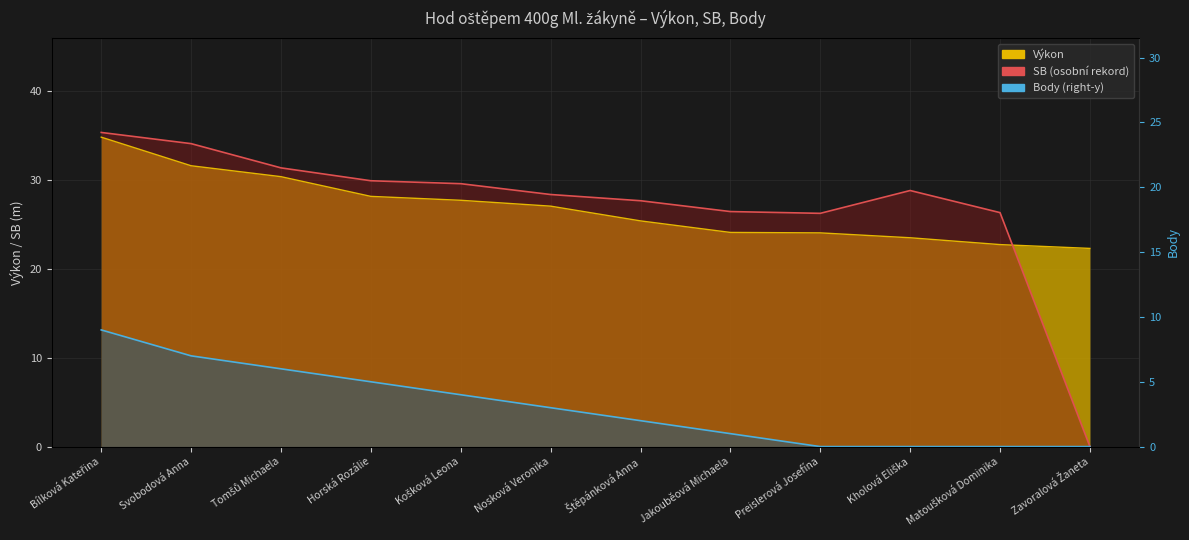

True or false: Výkon has more than 1 interior local peaks.

False